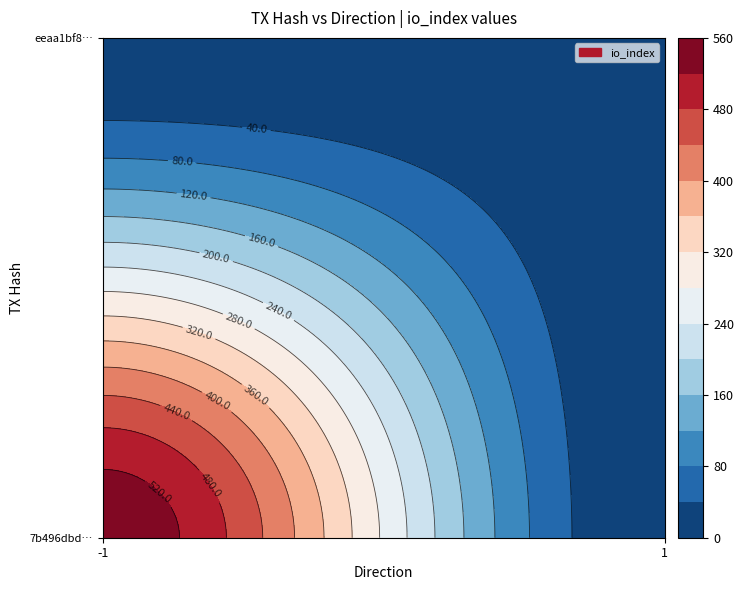

What is the spread (max minus min) of values at io_index?

542